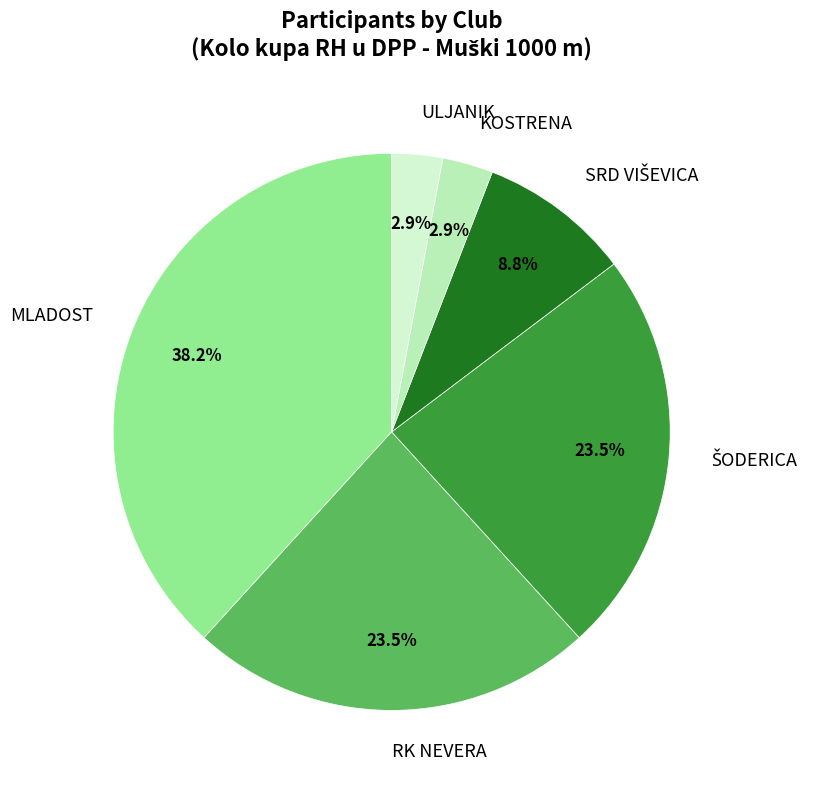

What is the largest slice in the pie chart?

MLADOST